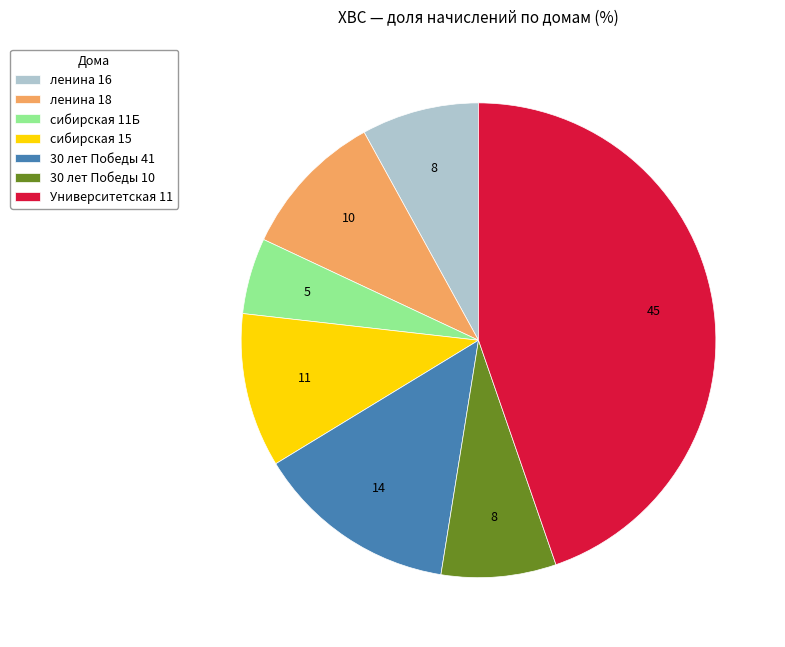

Which slice is the largest?

Университетская 11